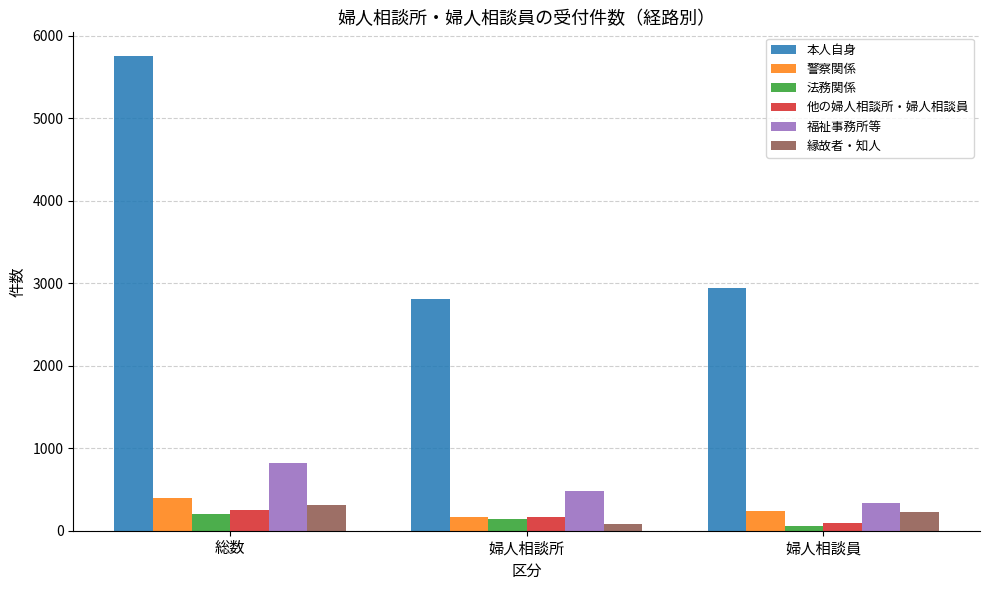

What is the label of the 3rd bar from the left?

婦人相談員